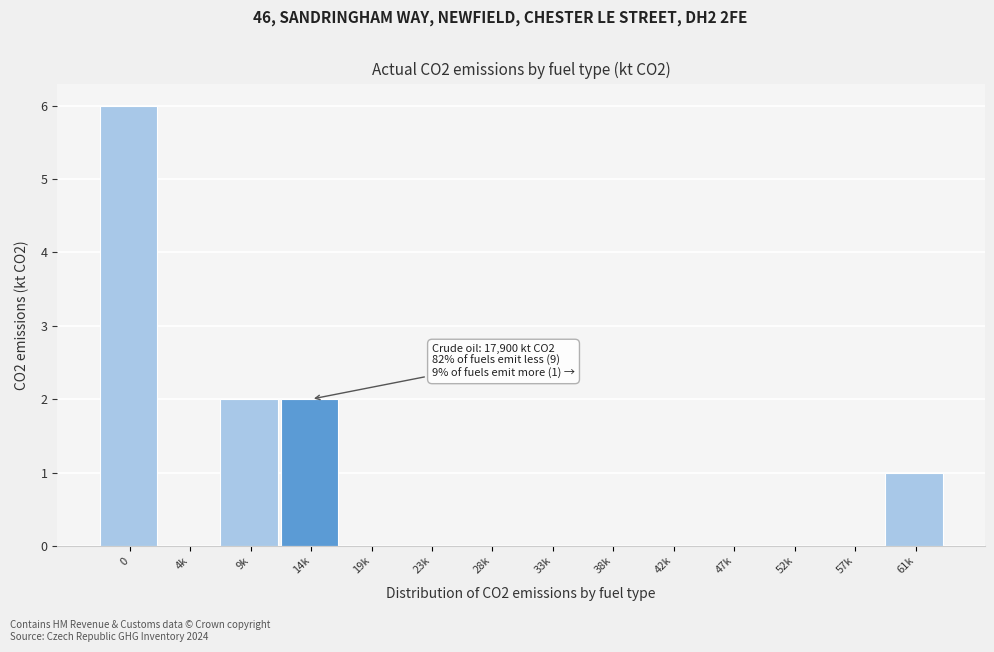

Reading left to right, list all the values displayed in this chart.

0=6	4k=0	9k=2	14k=2	19k=0	23k=0	28k=0	33k=0	38k=0	42k=0	47k=0	52k=0	57k=0	61k=1